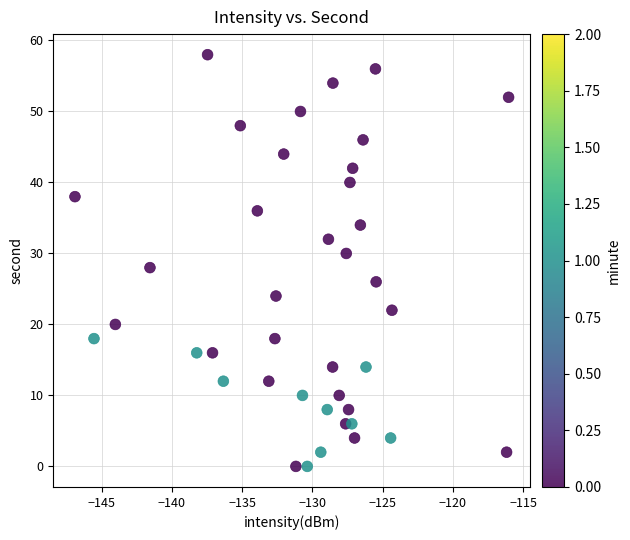

What is the range of Y values (max minus min)?

58